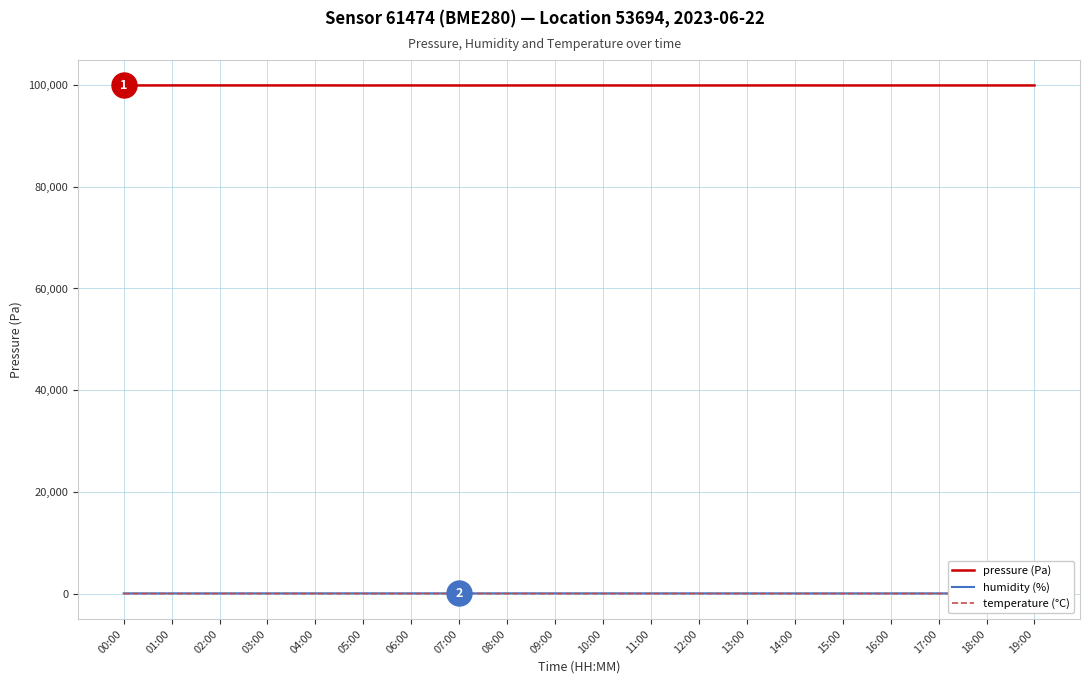

What is the total value across all series at 16:00?

99994.8